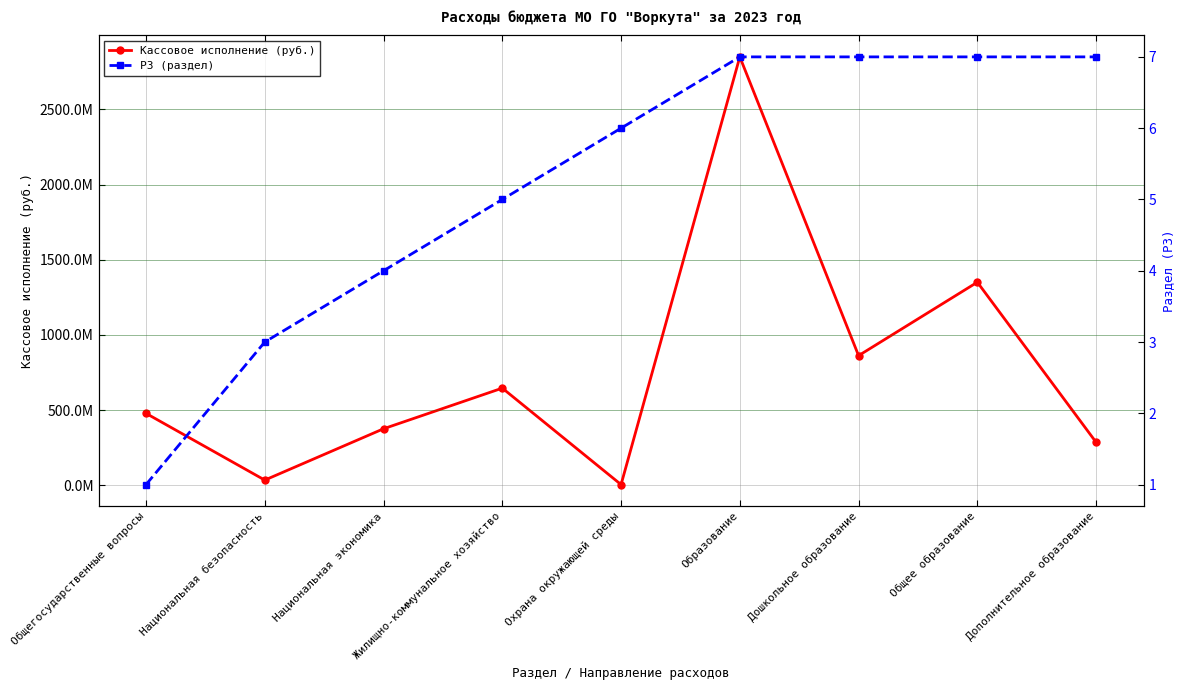

Which series has the widest spread of values?

Кассовое исполнение (руб.)